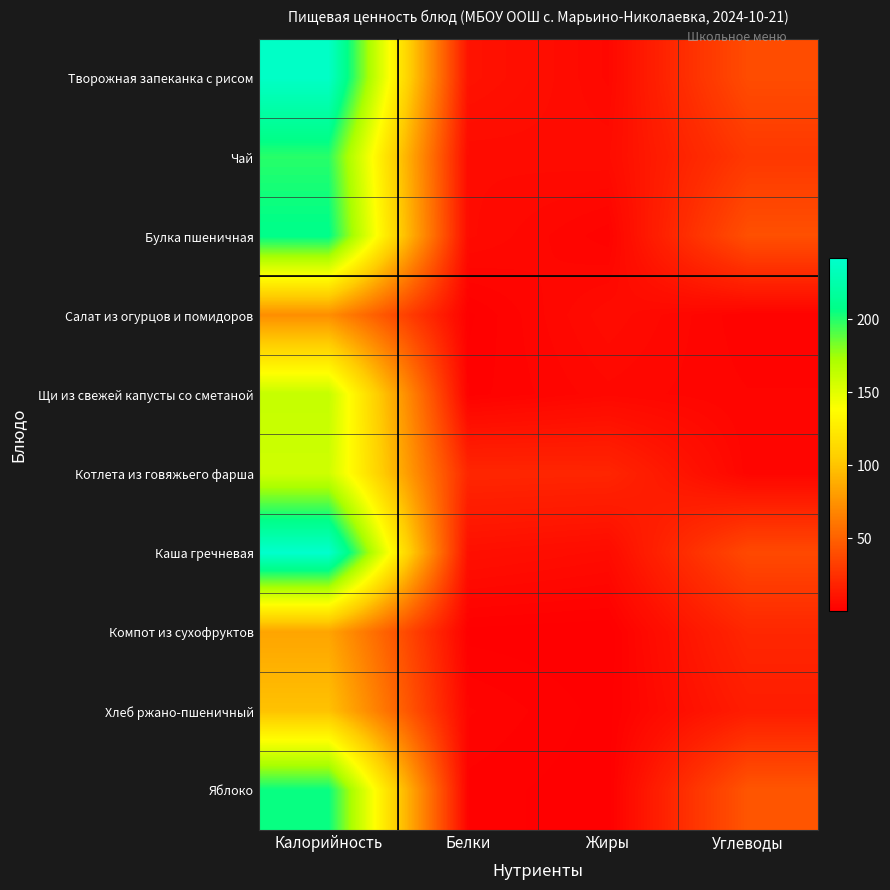

Reading left to right, list all the values displayed in this chart.

Творожная запеканка с рисом: Калорийность=239.0	Белки=10.1	Жиры=4.6	Углеводы=39.4
Чай: Калорийность=199.3	Белки=5.9	Жиры=6.5	Углеводы=28.9
Булка пшеничная: Калорийность=208.8	Белки=6.0	Жиры=2.3	Углеводы=41.1
Салат из огурцов и помидоров: Калорийность=73.0	Белки=0.8	Жиры=6.5	Углеводы=2.1
Щи из свежей капусты со сметаной: Калорийность=161.8	Белки=1.5	Жиры=4.5	Углеводы=3.0
Котлета из говяжьего фарша: Калорийность=158.0	Белки=20.0	Жиры=19.5	Углеводы=3.3
Каша гречневая: Калорийность=242.2	Белки=8.5	Жиры=6.4	Углеводы=37.7
Компот из сухофруктов: Калорийность=84.0	Белки=0.6	Жиры=0.1	Углеводы=20.1
Хлеб ржано-пшеничный: Калорийность=99.0	Белки=3.1	Жиры=0.6	Углеводы=15.1
Яблоко: Калорийность=206.0	Белки=1.6	Жиры=0.3	Углеводы=44.0